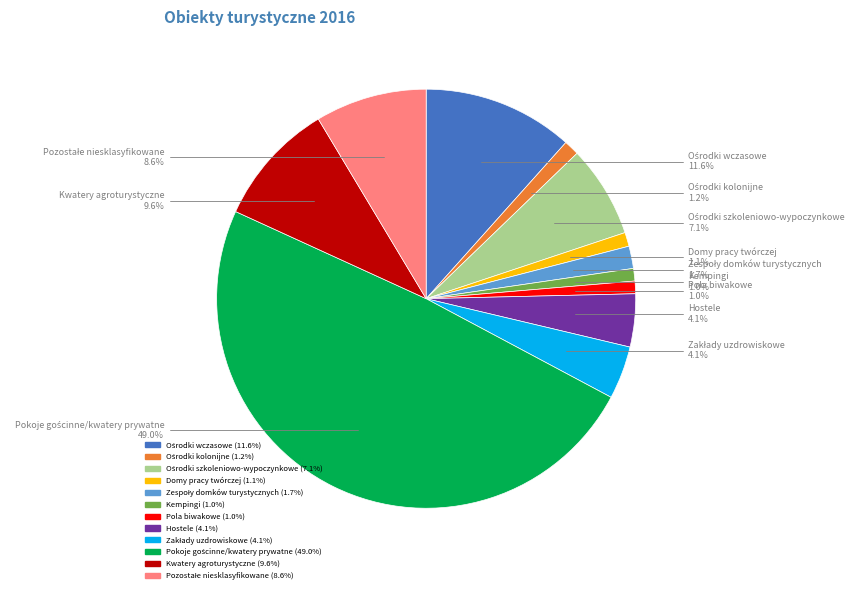

What portion of the pie excludes Kempingi?

99.0%